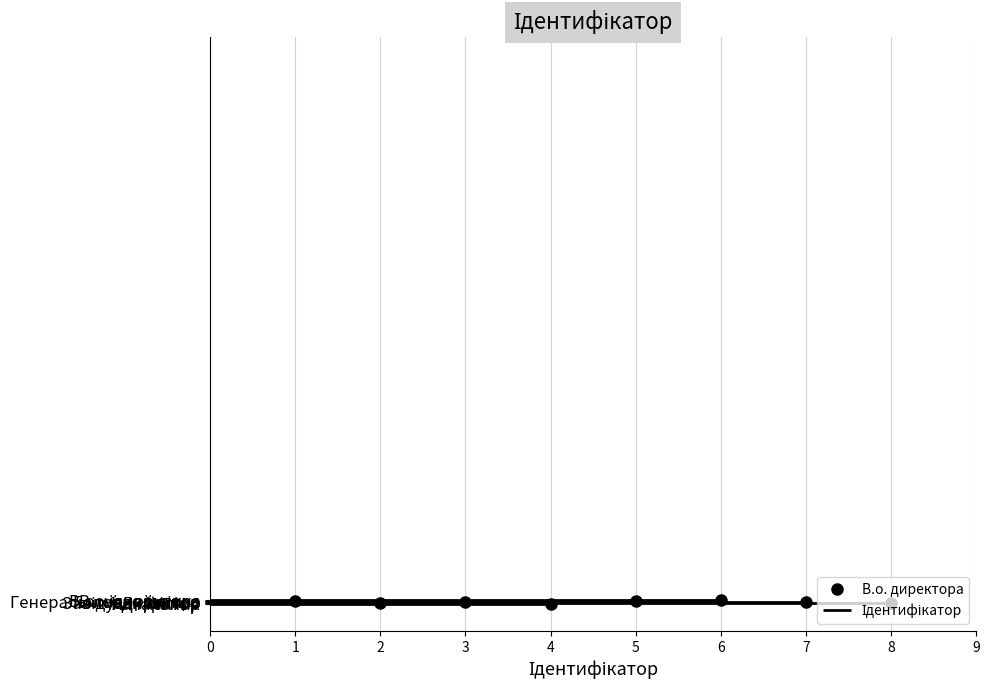

What is the label of the 8th point from the right?

В.о. директора